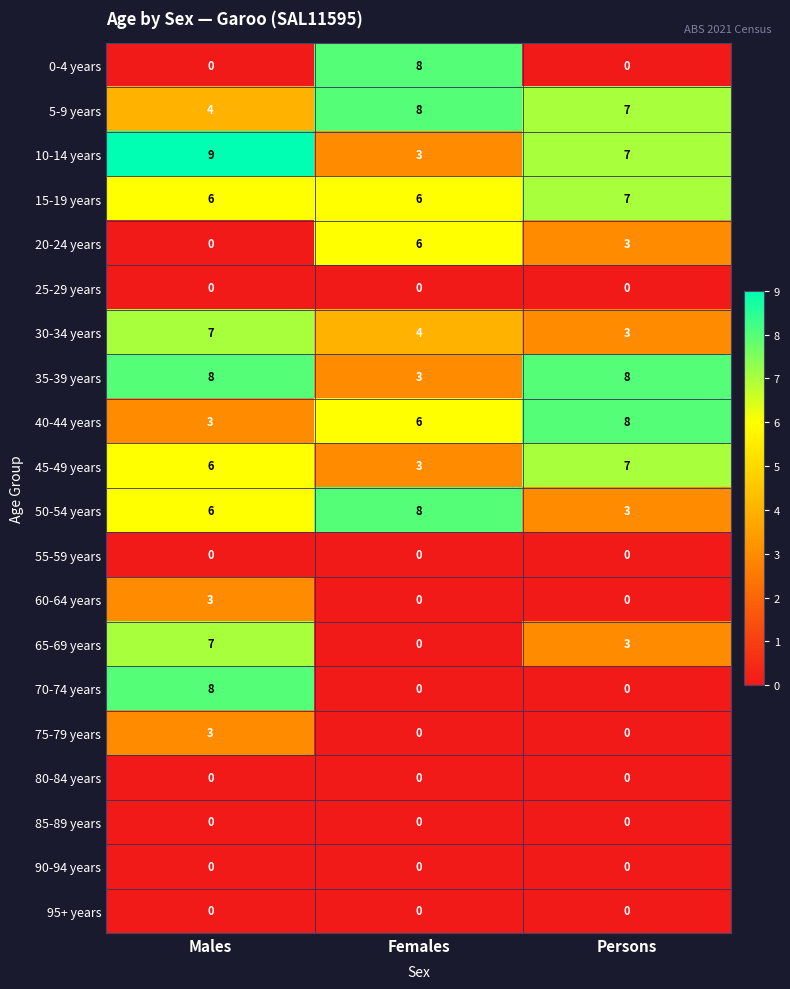

The 30-34 years series shows 4 at Persons. True or false?

False